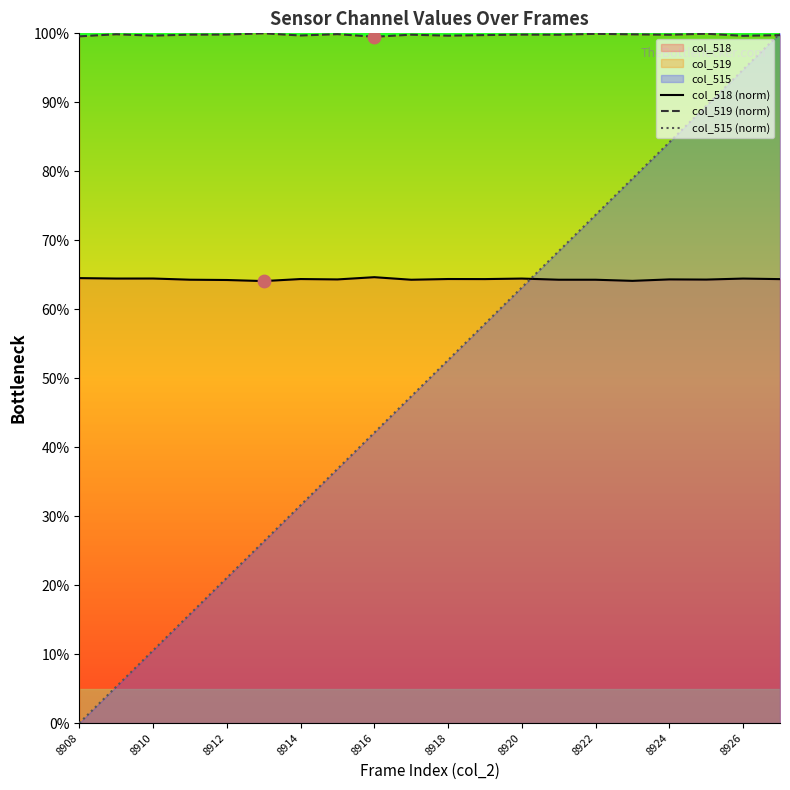

At how many categories does at least one series exceed 94?

20